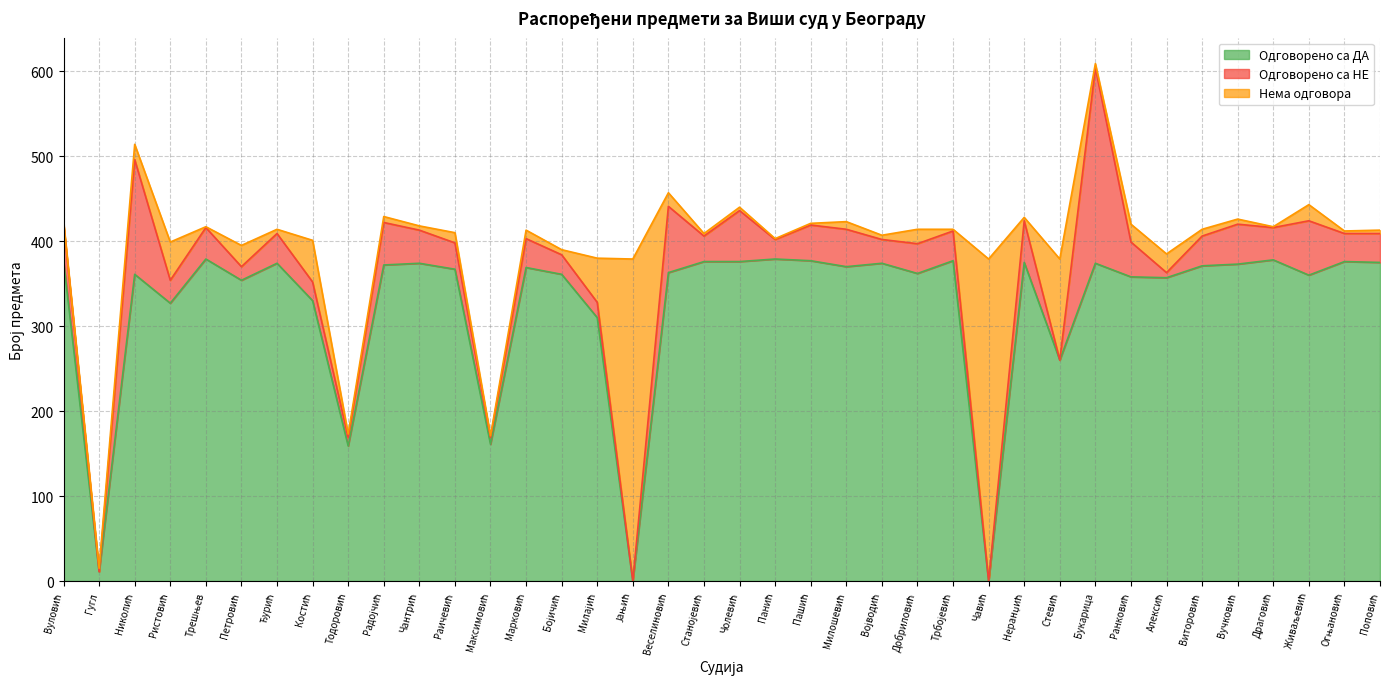

Reading left to right, what are all the values shown in this chart?

Одговорено са ДА: Вуловић=377	Гугл=11	Николић=361	Ристовић=327	Трешњев=379	Петровић=354	Ђурић=374	Костић=330	Тодоровић=159	Радојчић=372	Чантрић=374	Раичевић=367	Максимовић=161	Марковић=369	Бојичић=361	Милајић=310	Јањић=0	Веселиновић=363	Станојевић=376	Чолевић=376	Панић=379	Пашић=377	Милошевић=370	Војводић=374	Добриловић=362	Трбојевић=377	Чавић=0	Неранџић=375	Стевић=260	Букарица=374	Ранковић=358	Алексић=357	Виторовић=371	Вучковић=373	Драговић=378	Живаљевић=360	Огњановић=376	Поповић=375
Одговорено са НЕ: Вуловић=44	Гугл=0	Николић=135	Ристовић=27	Трешњев=37	Петровић=16	Ђурић=35	Костић=22	Тодоровић=10	Радојчић=50	Чантрић=39	Раичевић=31	Максимовић=8	Марковић=34	Бојичић=23	Милајић=18	Јањић=0	Веселиновић=78	Станојевић=30	Чолевић=60	Панић=23	Пашић=42	Милошевић=44	Војводић=28	Добриловић=35	Трбојевић=35	Чавић=0	Неранџић=49	Стевић=0	Букарица=230	Ранковић=41	Алексић=6	Виторовић=35	Вучковић=47	Драговић=38	Живаљевић=64	Огњановић=33	Поповић=34
Нема одговора: Вуловић=2	Гугл=4	Николић=18	Ристовић=45	Трешњев=1	Петровић=25	Ђурић=5	Костић=49	Тодоровић=4	Радојчић=7	Чантрић=5	Раичевић=12	Максимовић=2	Марковић=10	Бојичић=6	Милајић=52	Јањић=379	Веселиновић=16	Станојевић=3	Чолевић=4	Панић=1	Пашић=2	Милошевић=9	Војводић=5	Добриловић=17	Трбојевић=2	Чавић=379	Неранџић=4	Стевић=119	Букарица=5	Ранковић=21	Алексић=22	Виторовић=8	Вучковић=6	Драговић=1	Живаљевић=19	Огњановић=3	Поповић=4